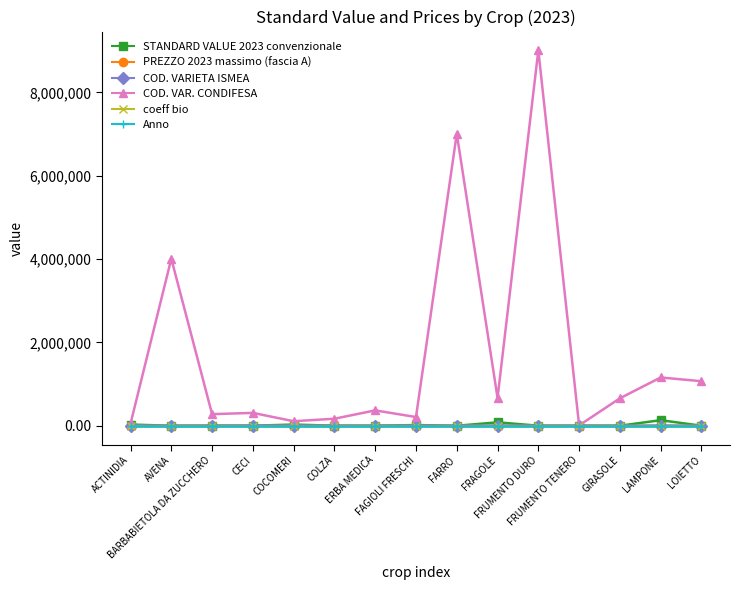

True or false: coeff bio has more than 1 interior local peaks.

True